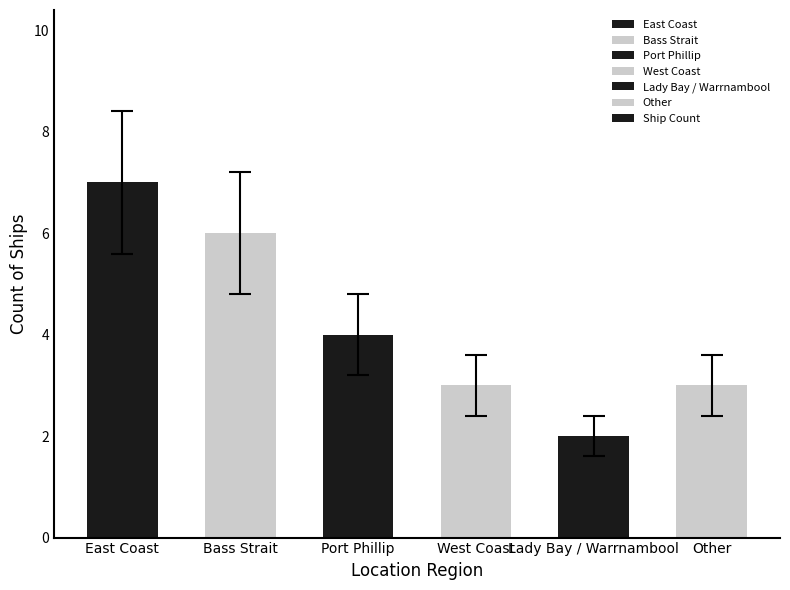

Which has a higher value, Other or Bass Strait?

Bass Strait